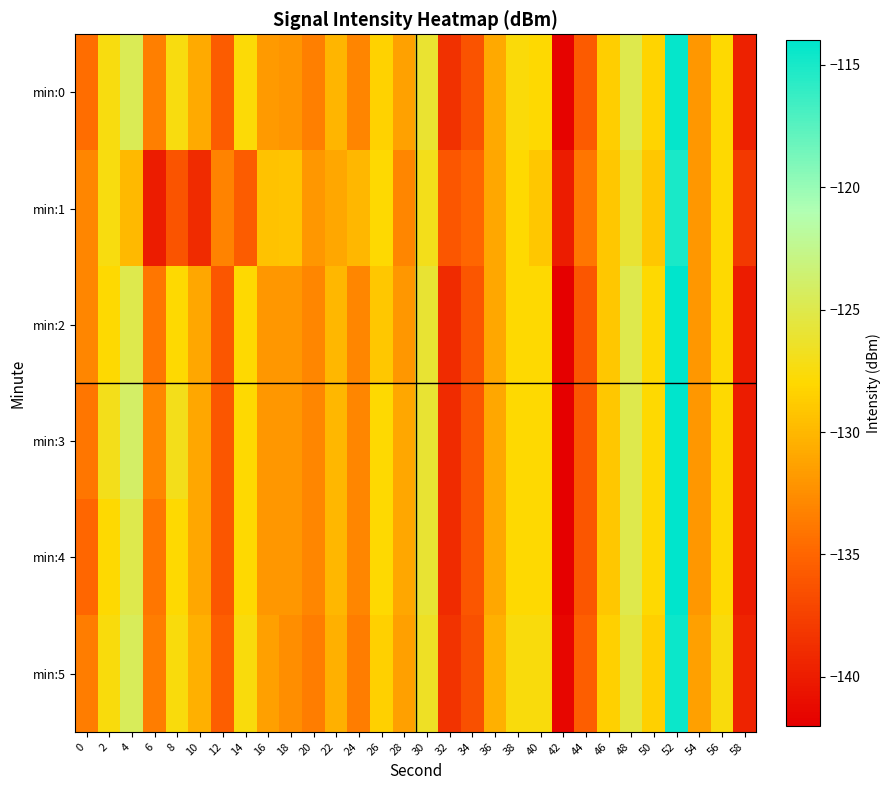

Count the number of categories in the chart.

30